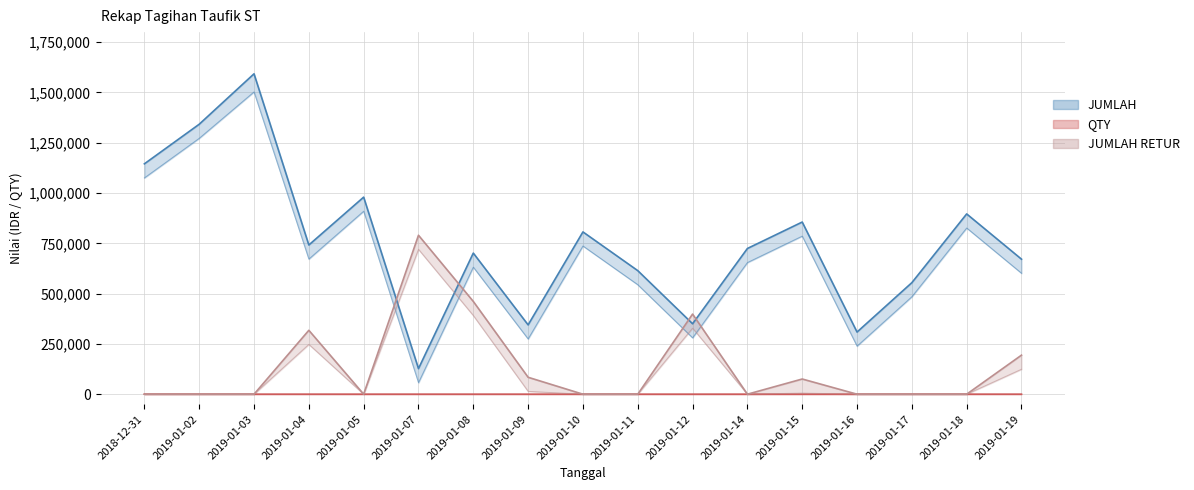

At which label is QTY closest to 8?

2019-01-14